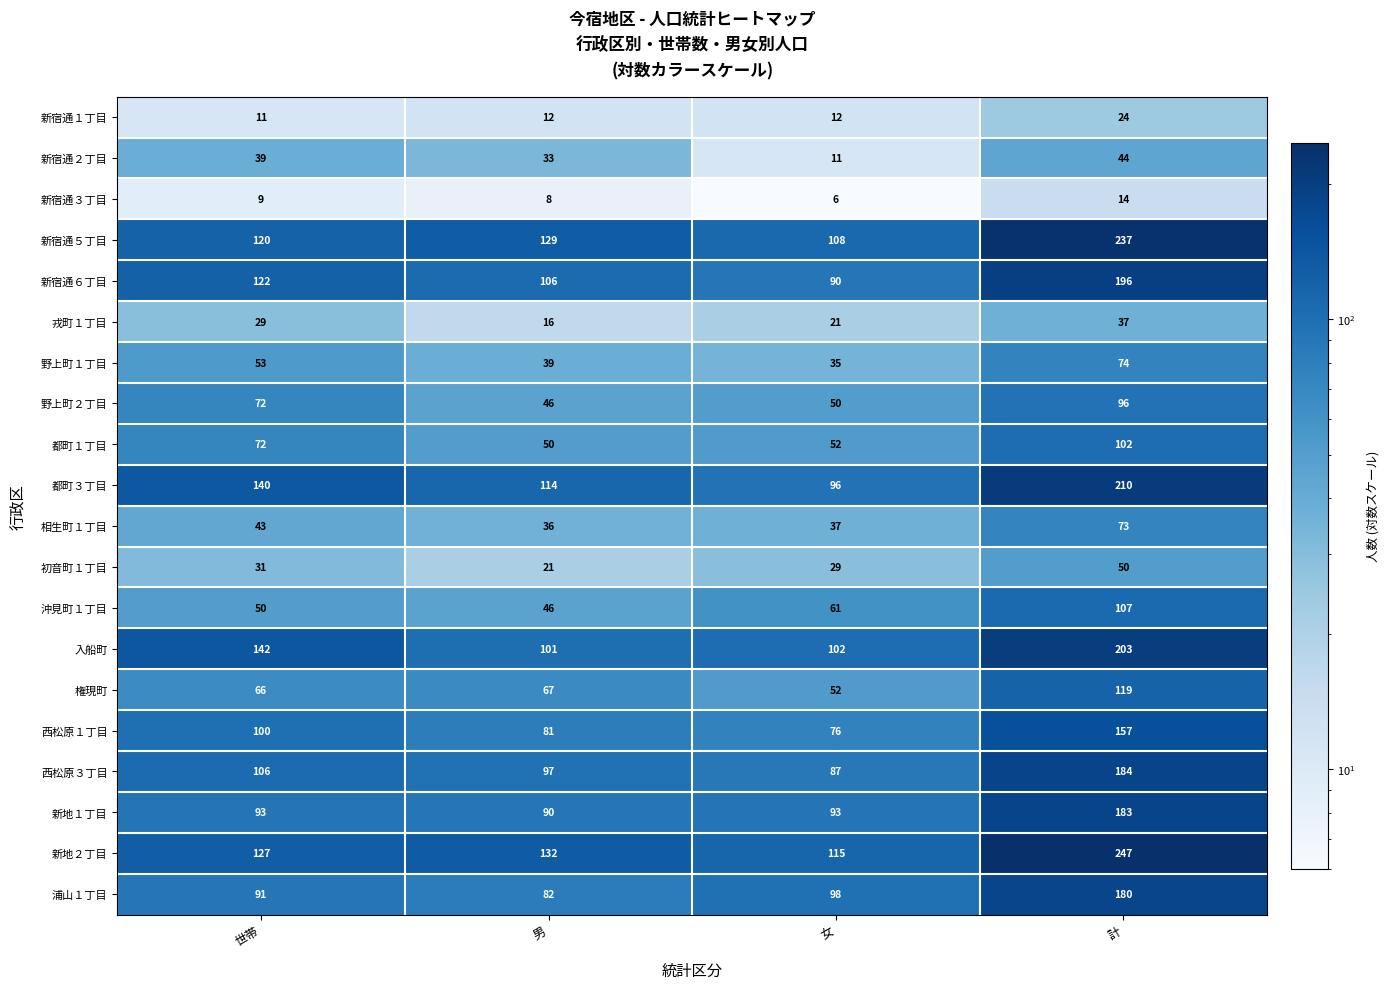

Count the number of categories in the chart.

4